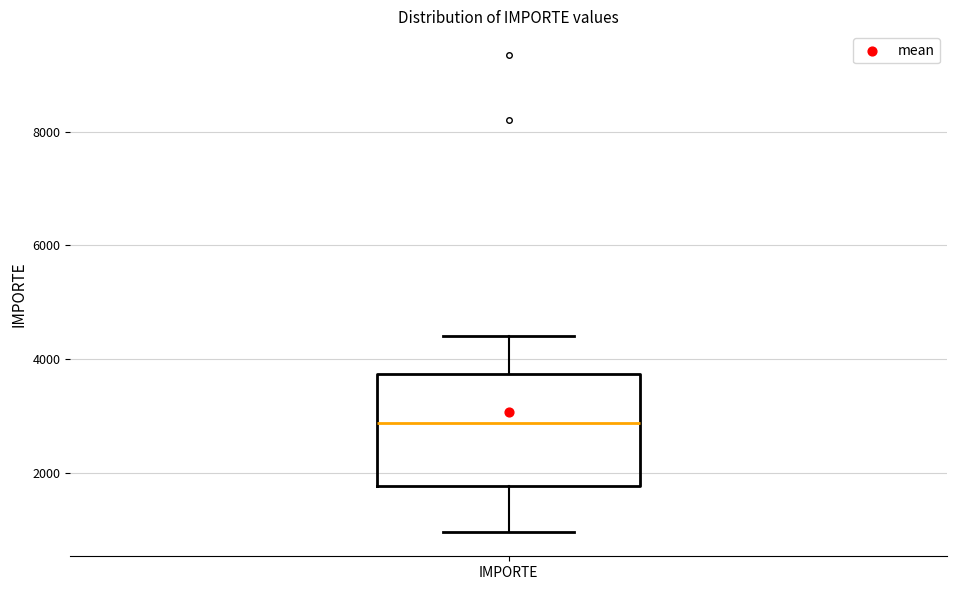

Read this box plot against the y-axis: the position of the median line, the range covered by the box, and the ends of both whiskers. The values are not printed on the chart, so give them approximately, as read against the axis.

median 2800, box 1800 to 3800, whiskers 1000 to 4400